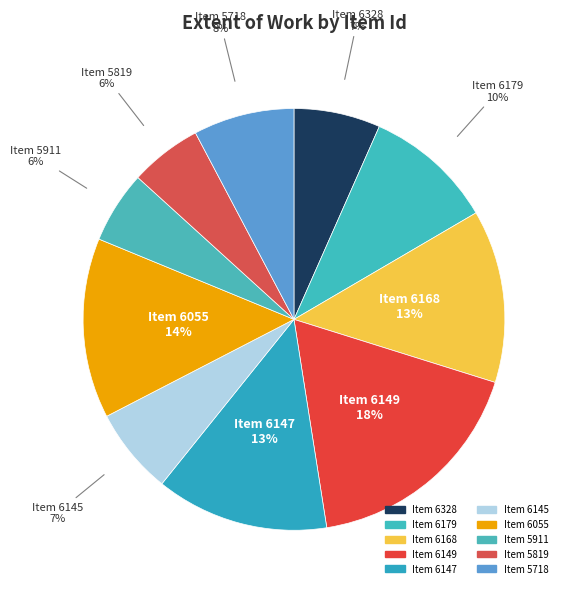

Count the number of slices in the pie.

10